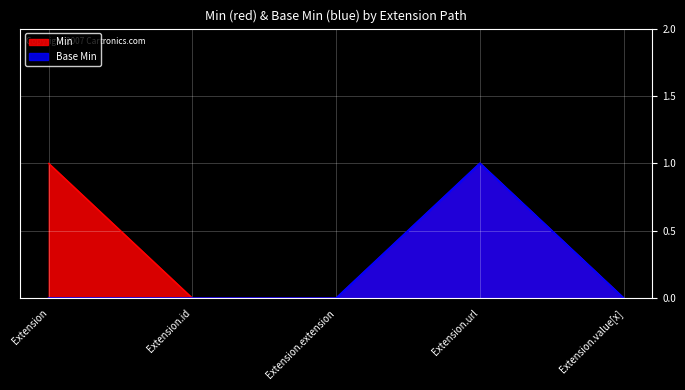

At which label is Base Min closest to 0?

Extension